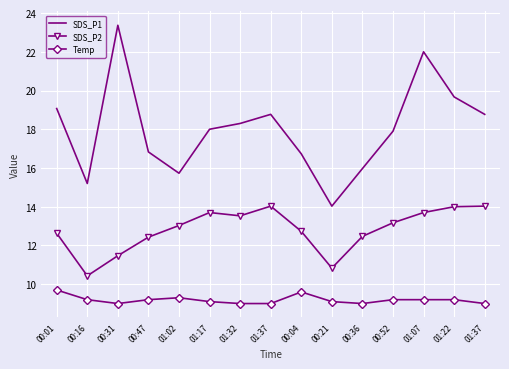

Rank the series by their average value, from highest to lowest.

SDS_P1, SDS_P2, Temp